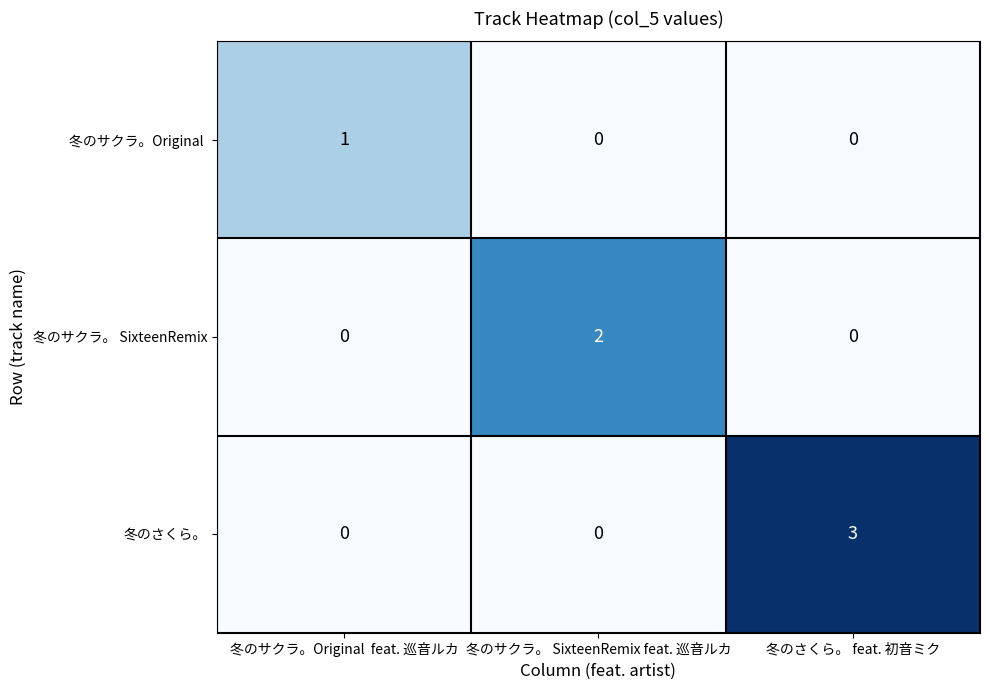

Count the number of data series in this chart.

3